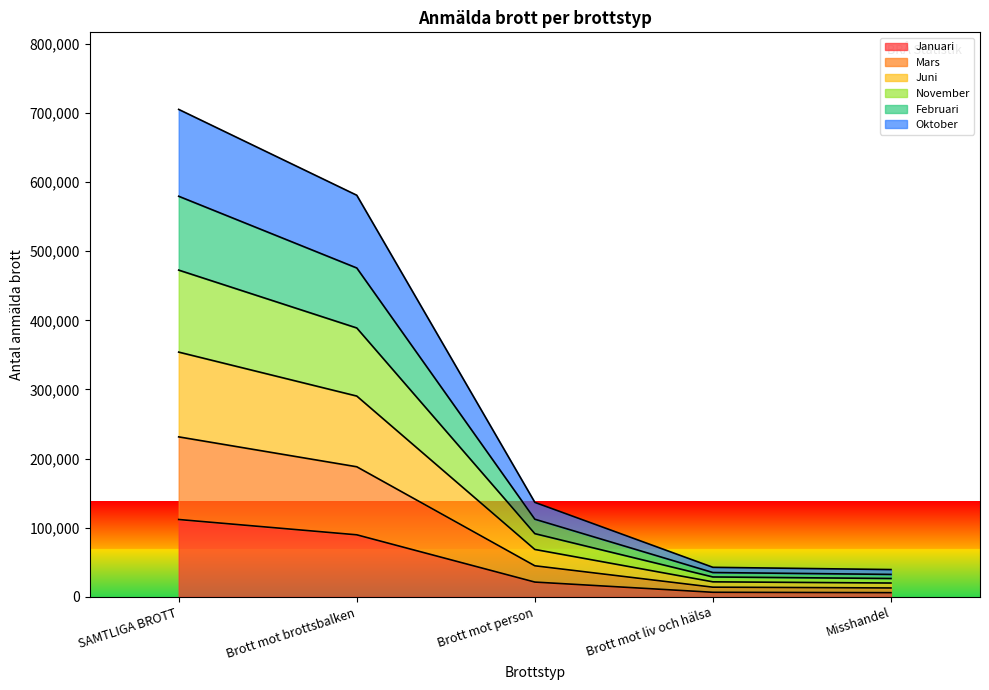

True or false: November and Juni cross at least once.

False